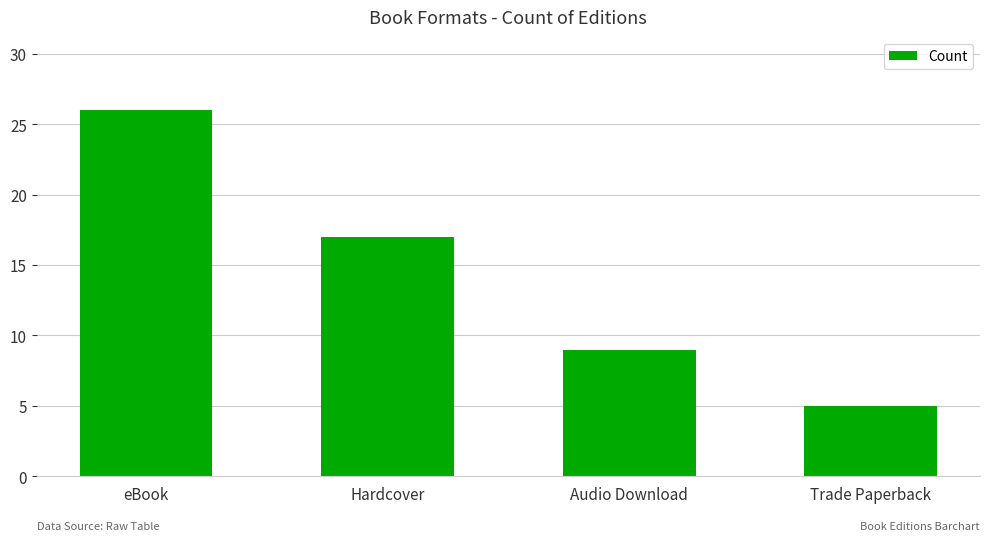

How many values are between 9 and 26?

3